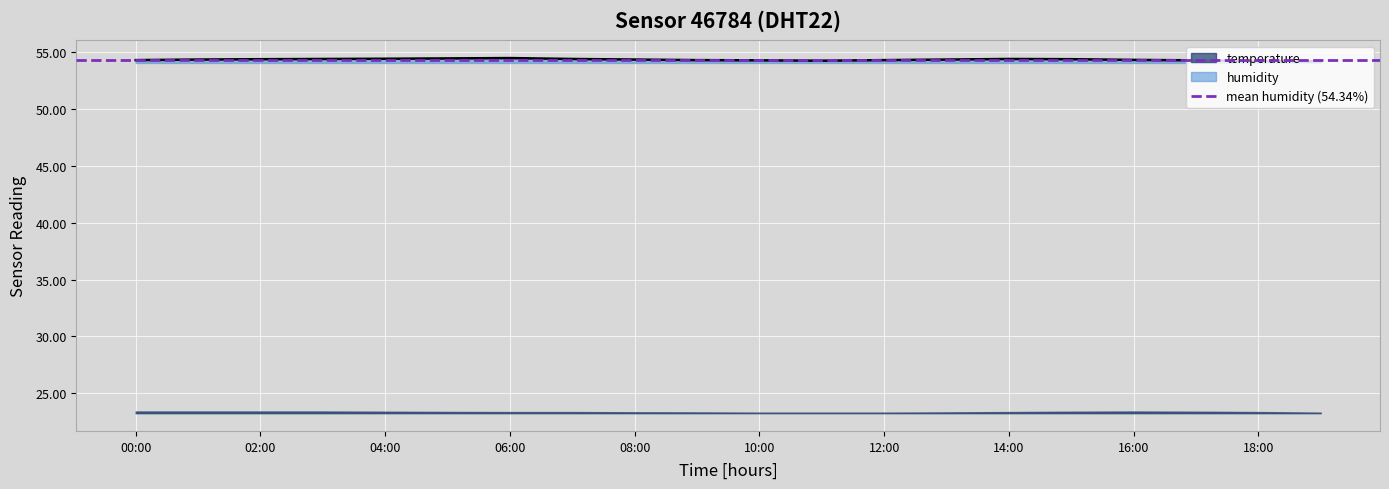

Rank the categories by value from highest to lowest.

06:00, 05:00, 04:00, 03:00, 07:00, 14:00, 02:00, 15:00, 01:00, 08:00, 13:00, 16:00, 00:00, 09:00, 12:00, 10:00, 17:00, 11:00, 18:00, 19:00